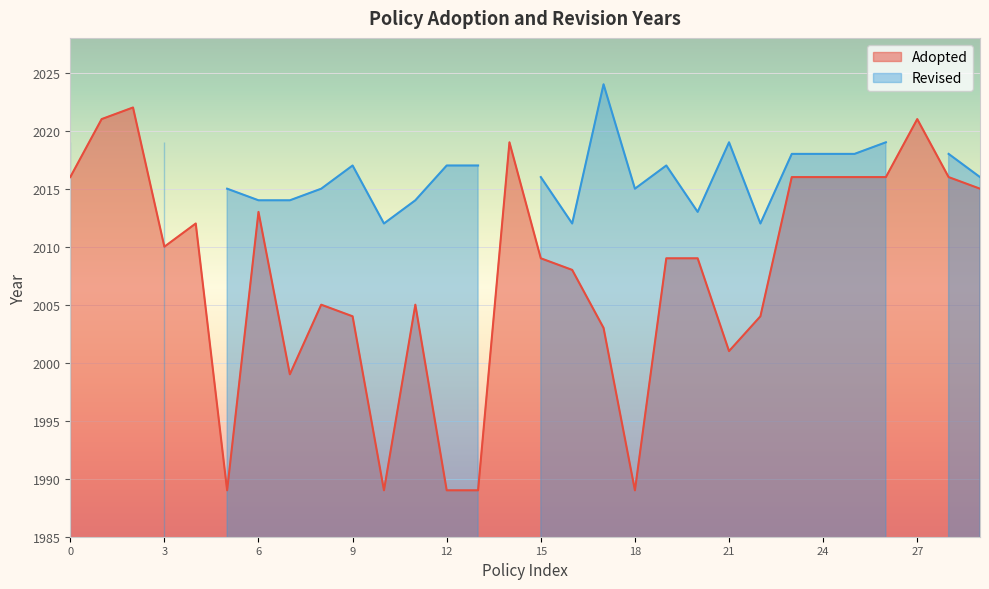

Reading left to right, transcribe all the data shown in this chart.

2016	2021	2022	2010	2012	1989	2013	1999	2005	2004	1989	2005	1989	1989	2019	2009	2008	2003	1989	2009	2009	2001	2004	2016	2016	2016	2016	2021	2016	2015